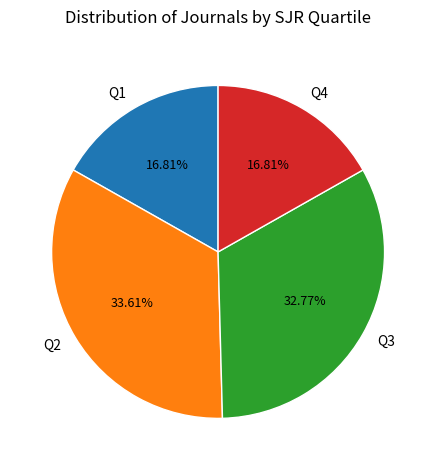

Which has a higher value, Q4 or Q3?

Q3